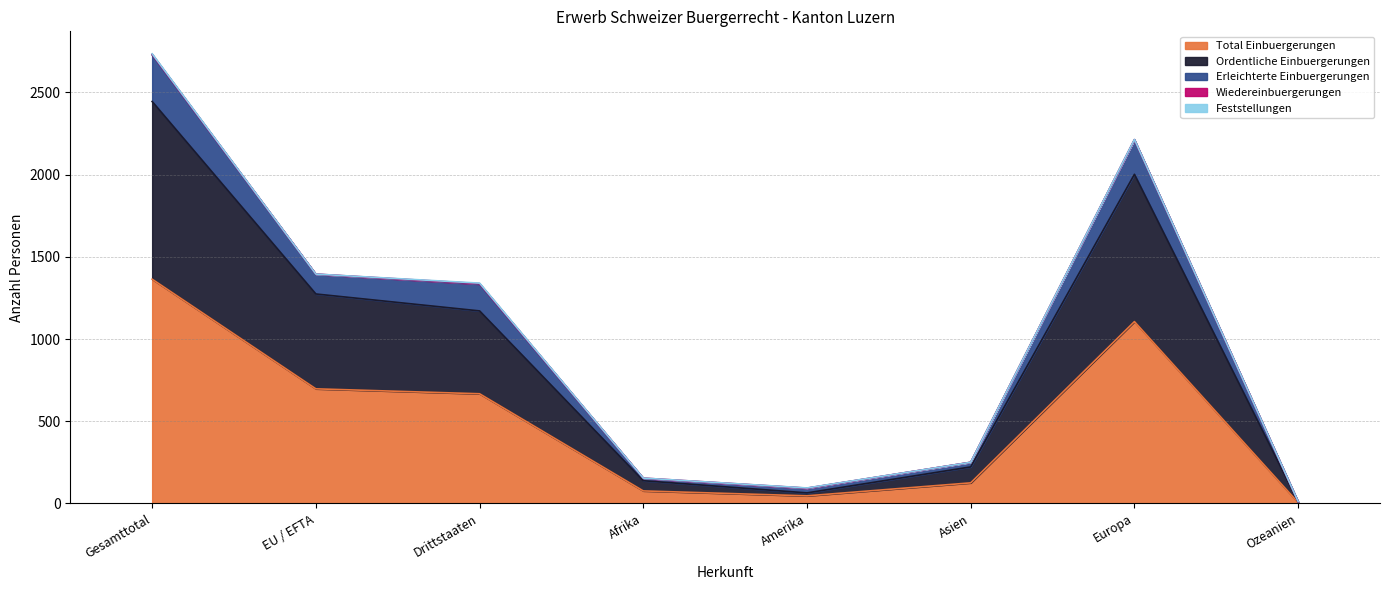

True or false: Erleichterte Einbuergerungen and Total Einbuergerungen intersect in this chart.

False